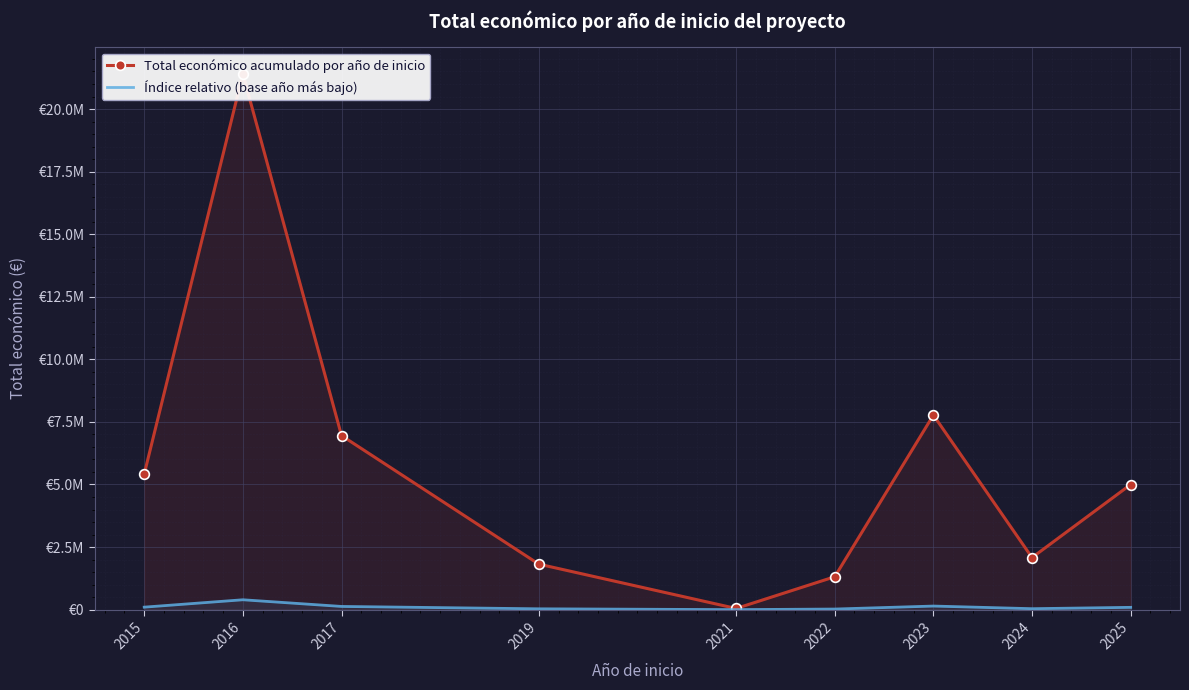

What is the difference between the Total económico acumulado por año de inicio values at 2017 and 2016?

14449319.0